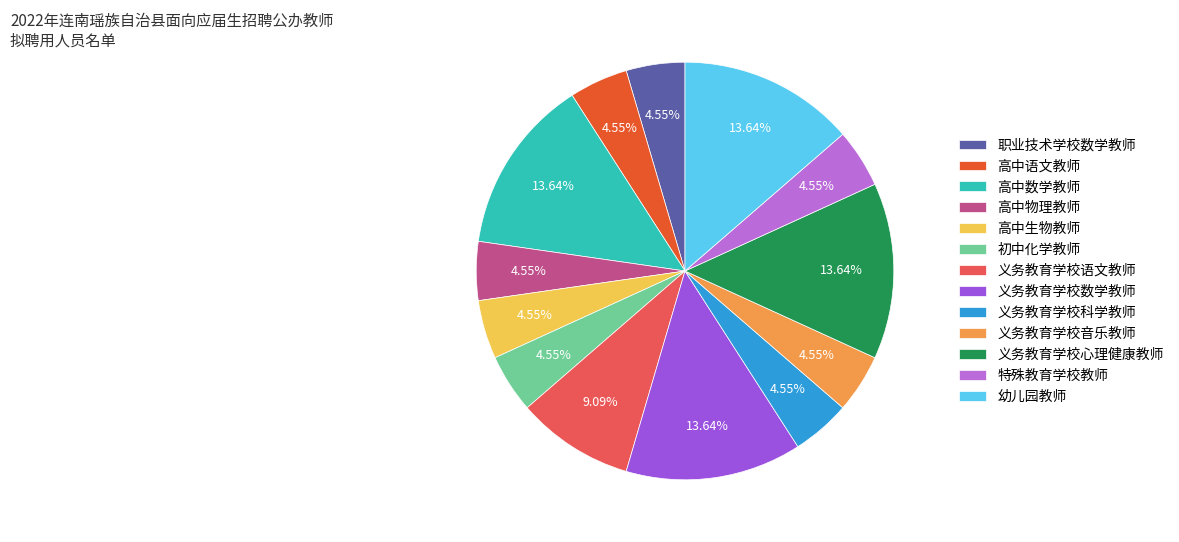

True or false: 高中生物教师 accounts for 5% of the total.

True